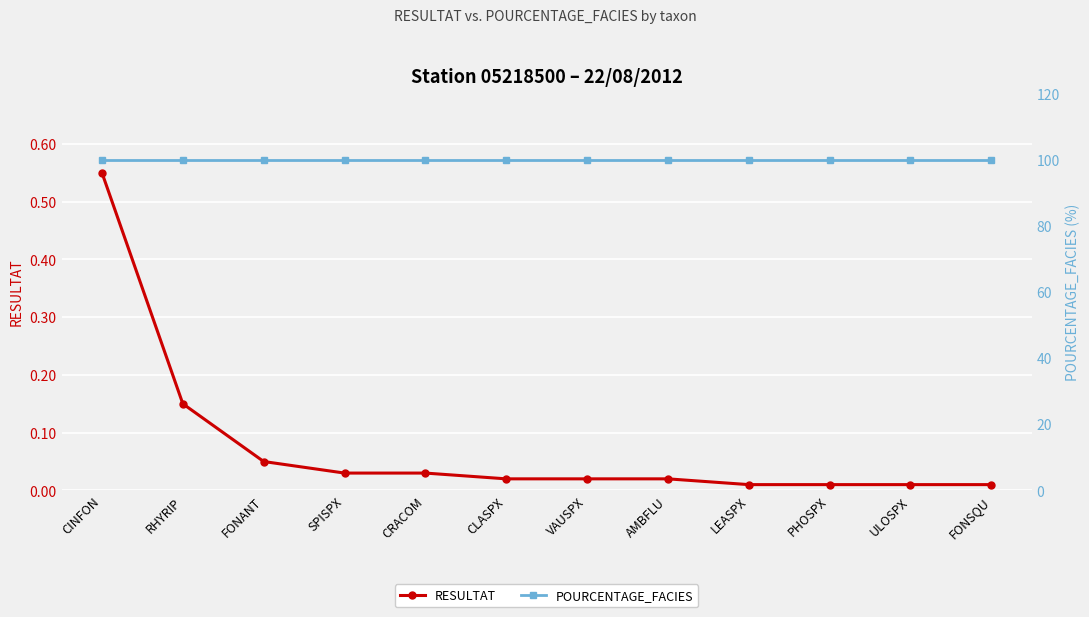

Rank the series by their average value, from lowest to highest.

RESULTAT, POURCENTAGE_FACIES